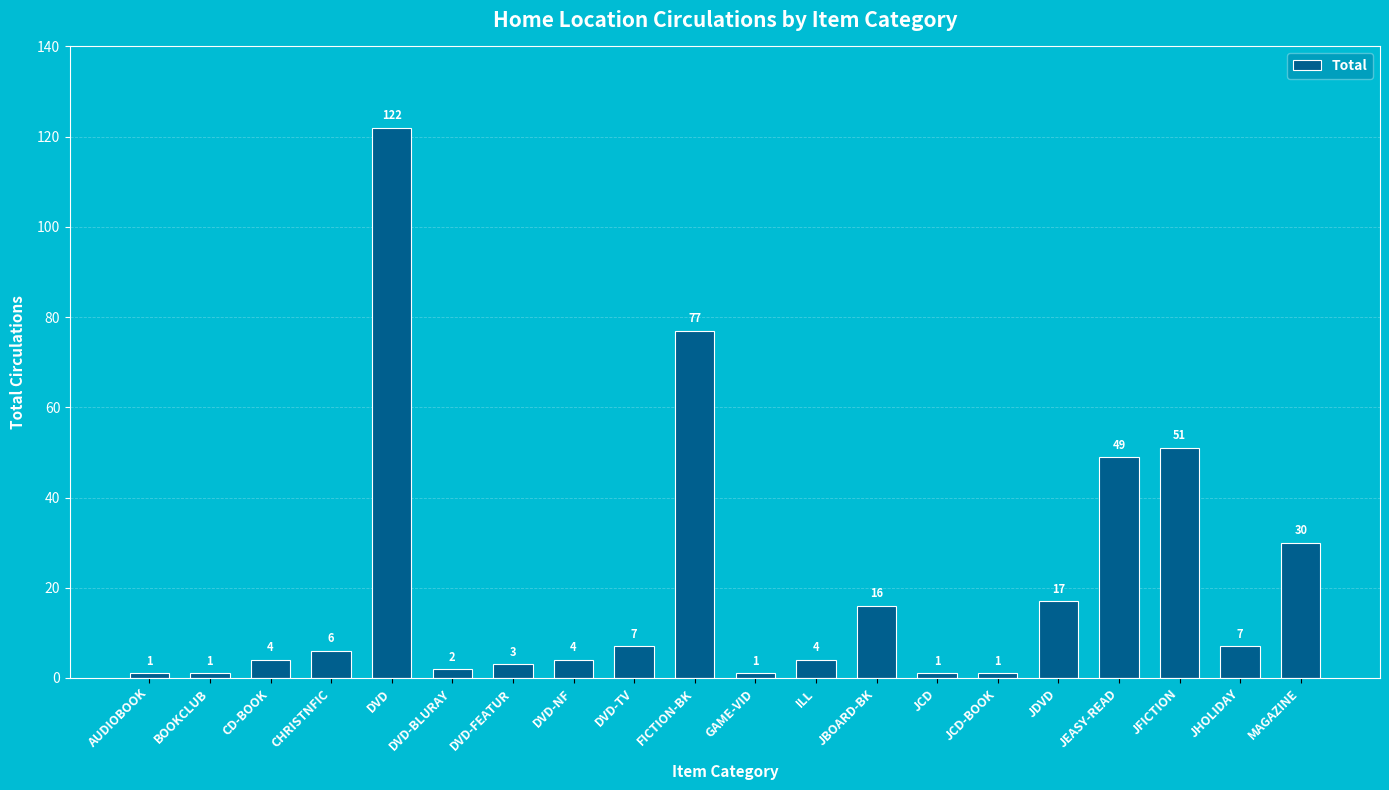

At which label is the value closest to 61?

JFICTION